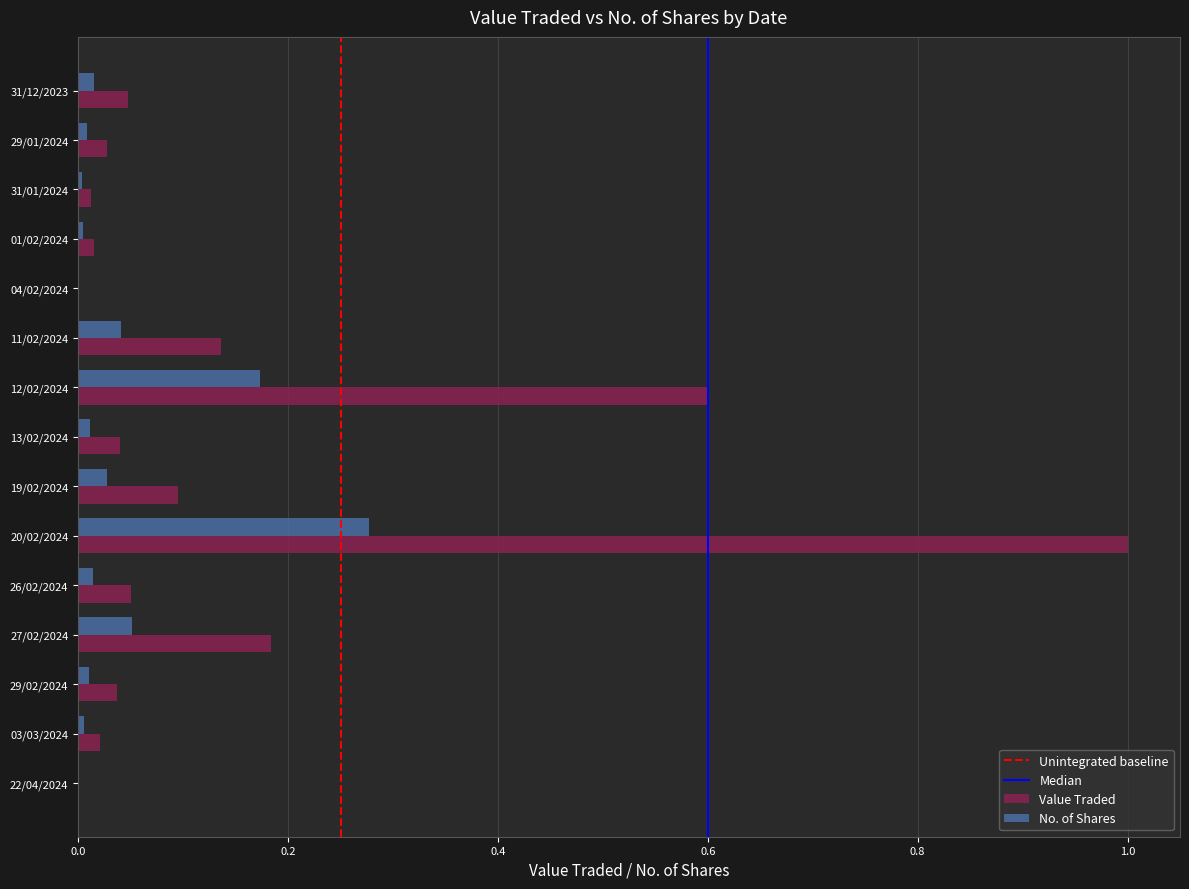

What is the sum of all Value Traded values?

2.3